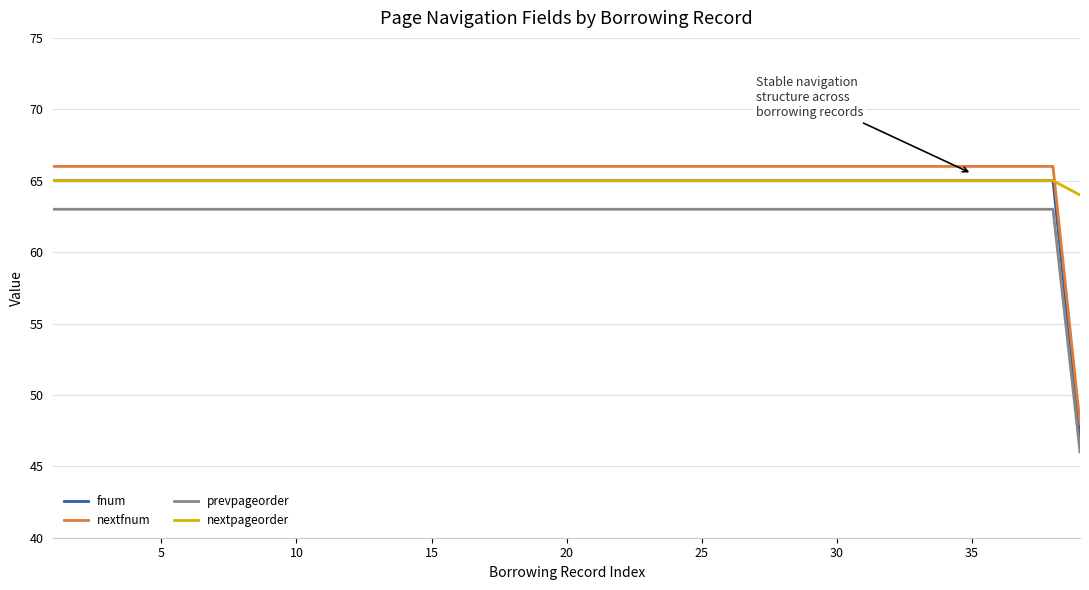

What is the lowest value of the nextpageorder series?

64